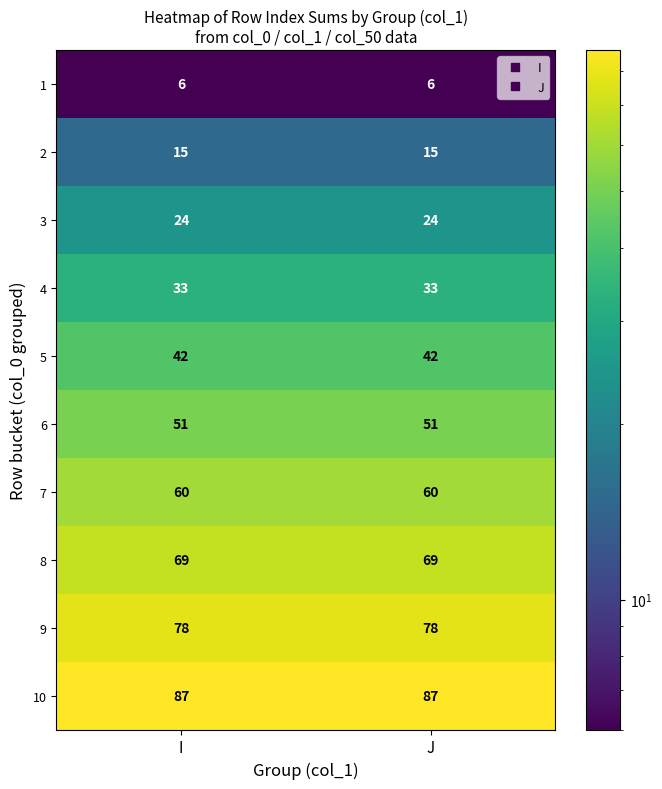

Which series has the largest total across all categories?

10